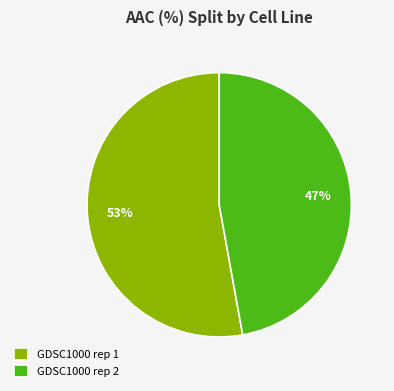

What is the ratio of the value at GDSC1000 rep 2 to the value at GDSC1000 rep 1?

0.9